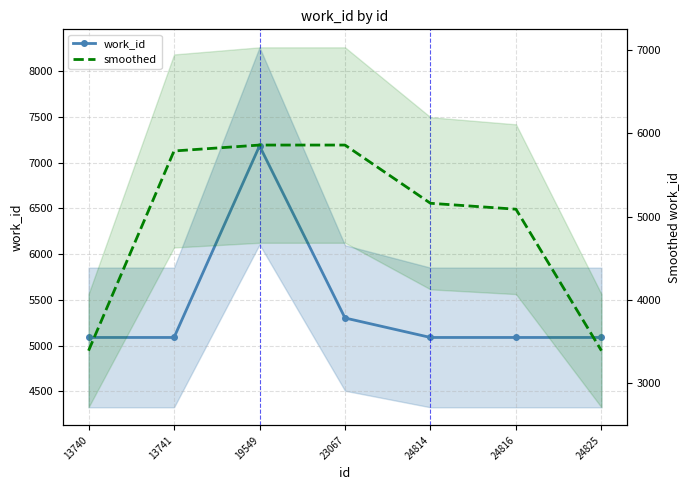

What is the smallest value displayed?

3392